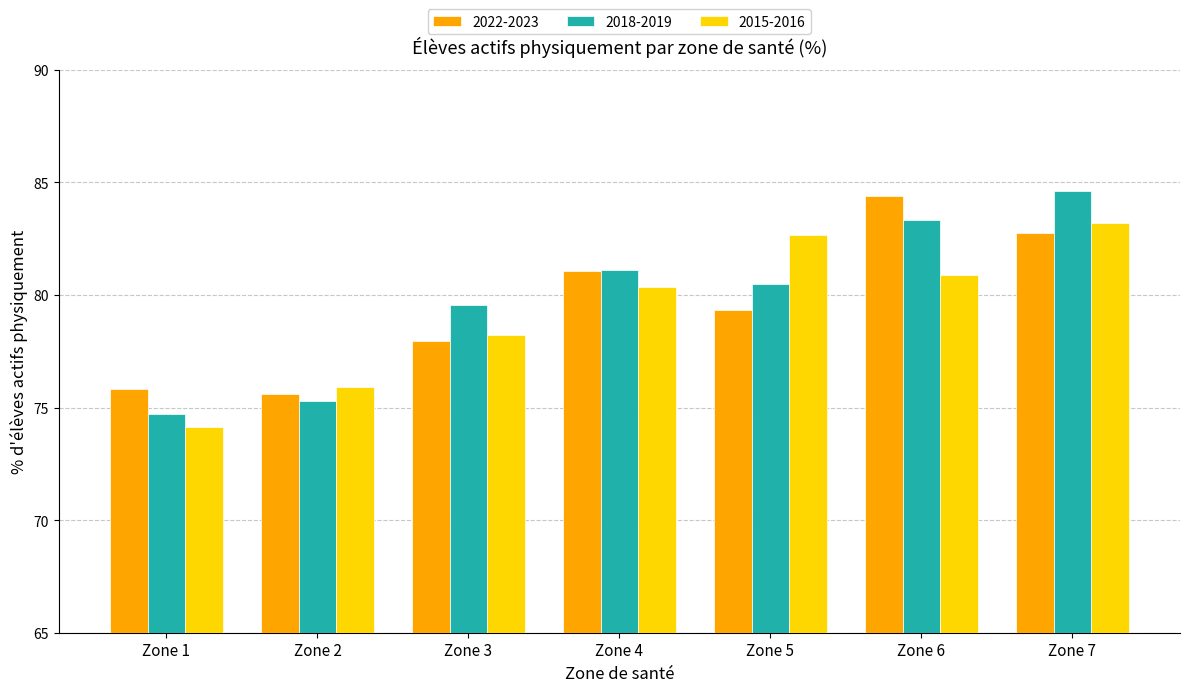

What is the sum of the 2018-2019 values at Zone 1 and Zone 3?

154.2